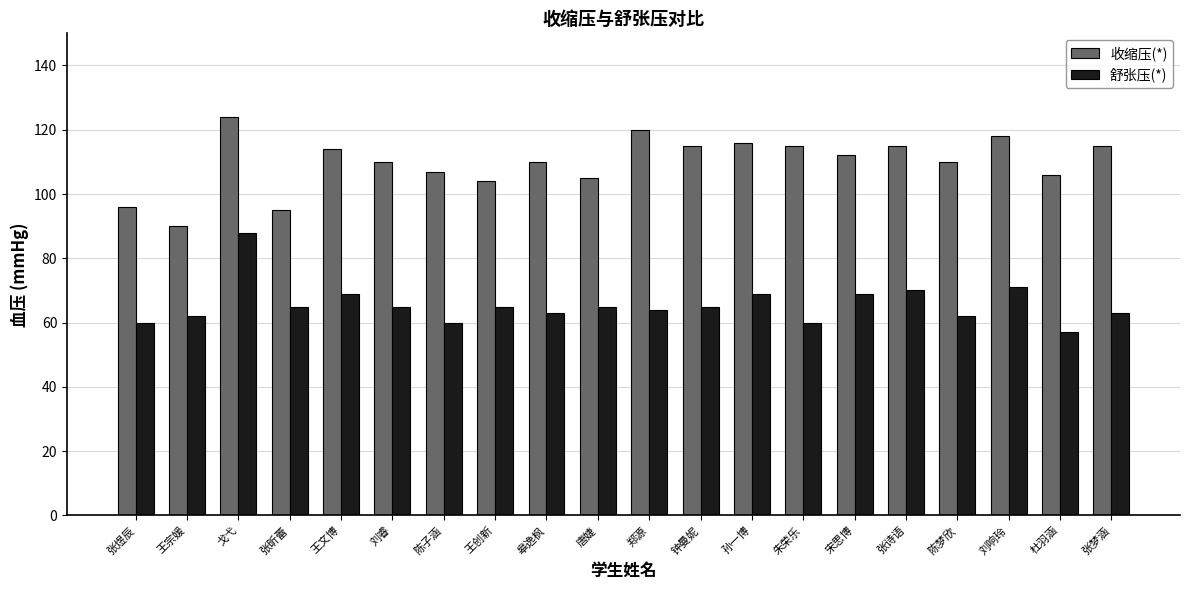

True or false: 舒张压(*) has a value of 99 at 王创新.

False